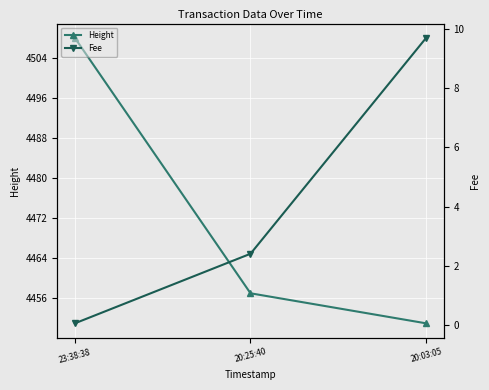

What are all the series names shown in the legend?

Height, Fee